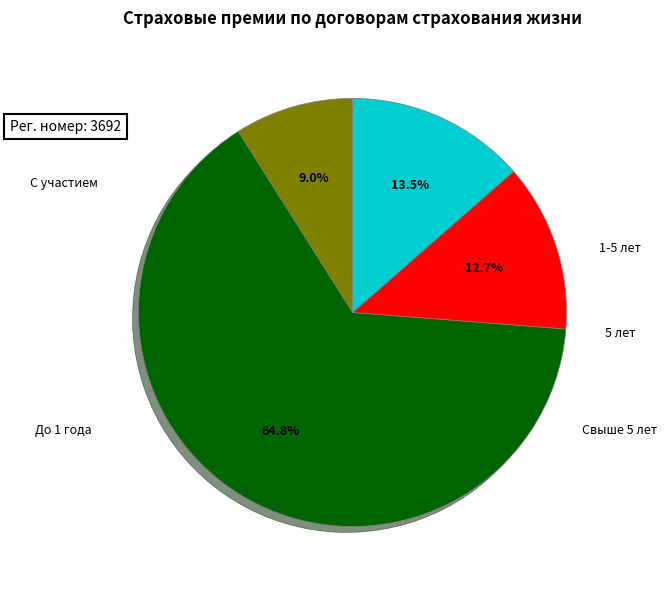

Is there any slice that represents more than half of the pie?

Yes